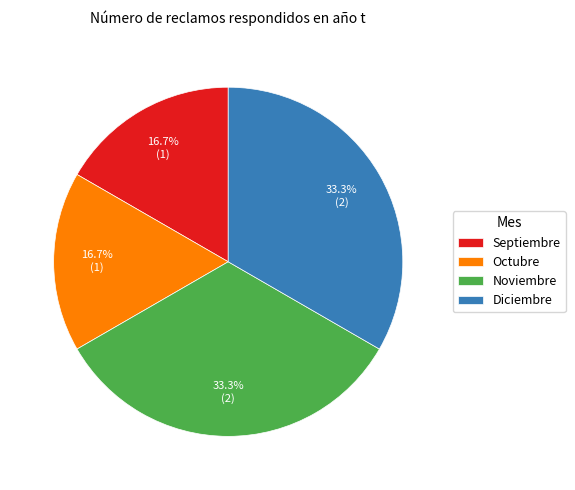

Is there any slice that represents more than half of the pie?

No